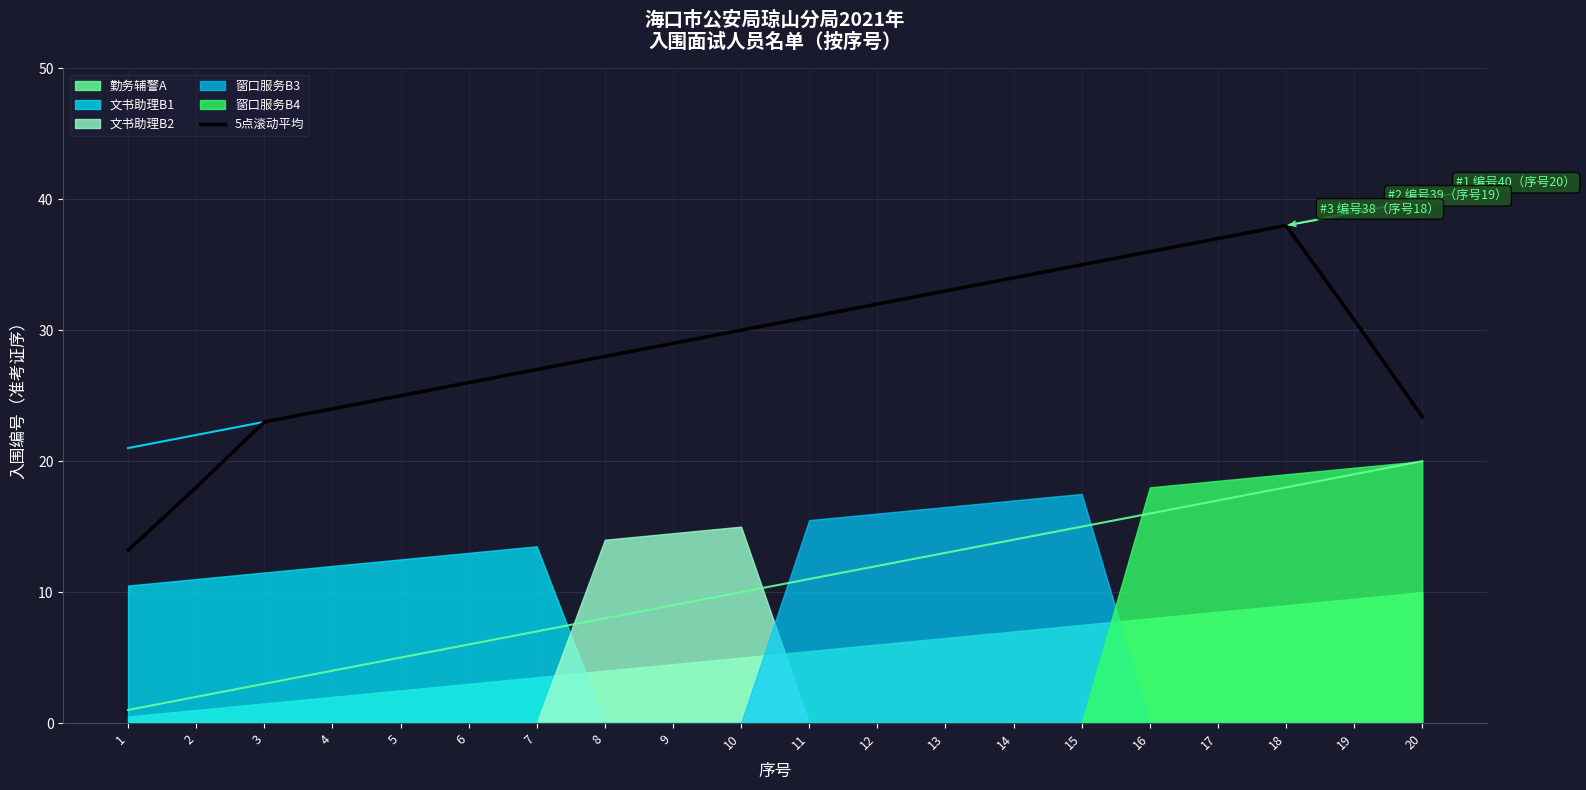

Reading left to right, extract all data points from this chart.

1=13.2	2=18.0	3=23.0	4=24.0	5=25.0	6=26.0	7=27.0	8=28.0	9=29.0	10=30.0	11=31.0	12=32.0	13=33.0	14=34.0	15=35.0	16=36.0	17=37.0	18=38.0	19=30.8	20=23.4